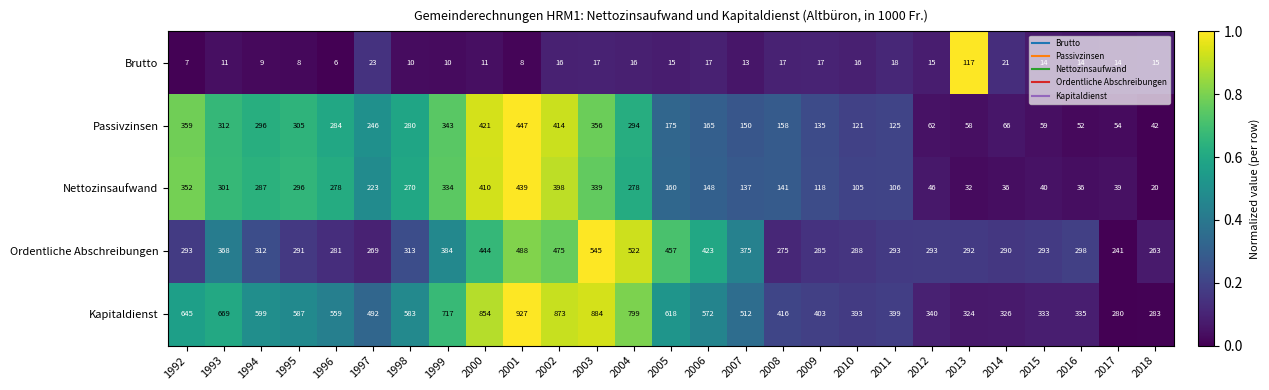

At 1992, list the series in order from smallest to largest.

Brutto, Ordentliche Abschreibungen, Nettozinsaufwand, Passivzinsen, Kapitaldienst